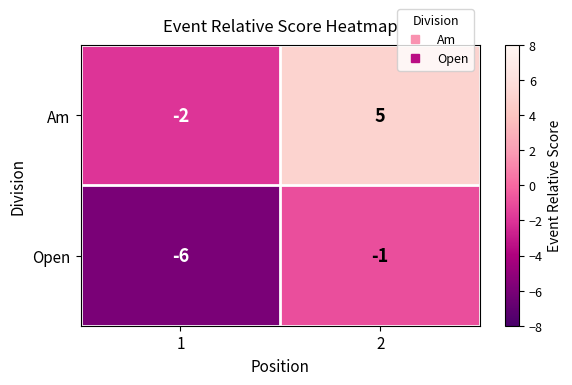

Reading left to right, list all the values displayed in this chart.

Am: 1=-2	2=5
Open: 1=-6	2=-1